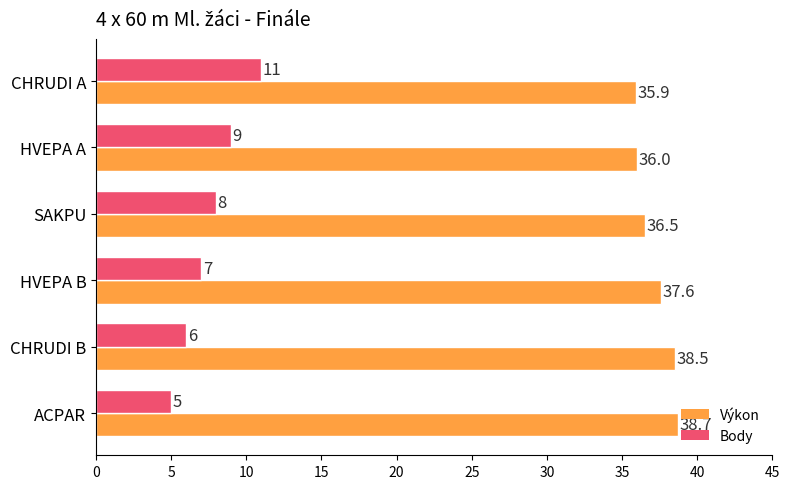

How many Body values are between 6 and 9?

4